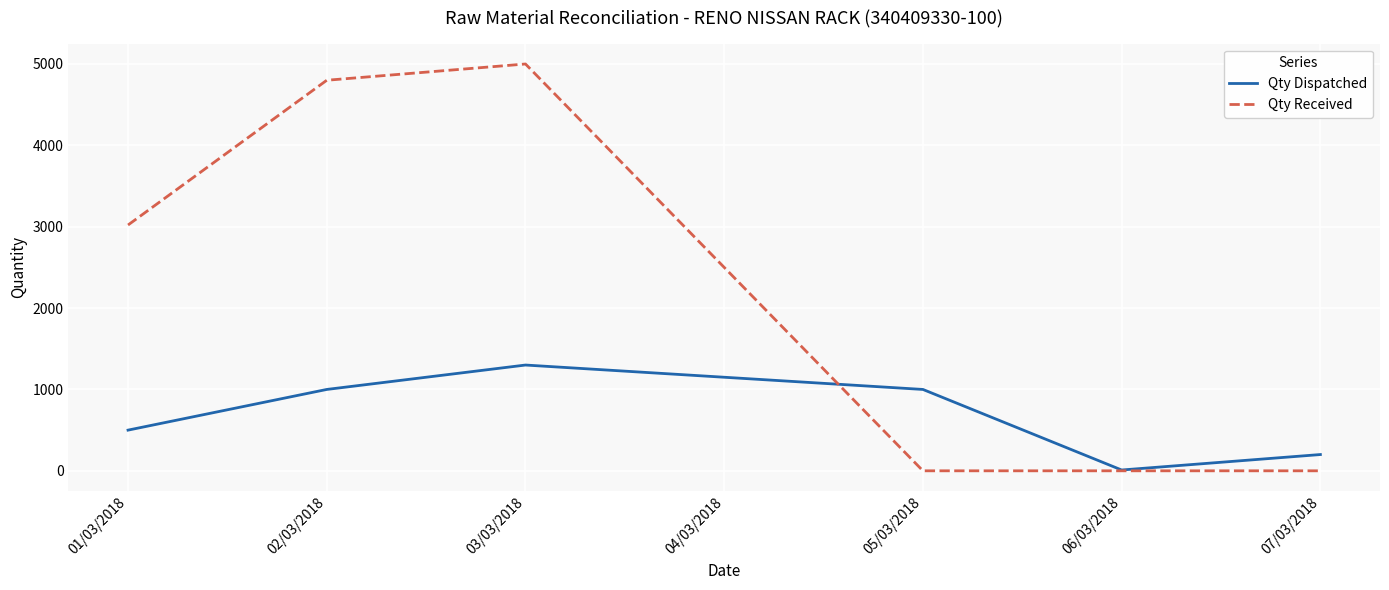

Between 02/03/2018 and 05/03/2018, which series saw the biggest shift?

Qty Received